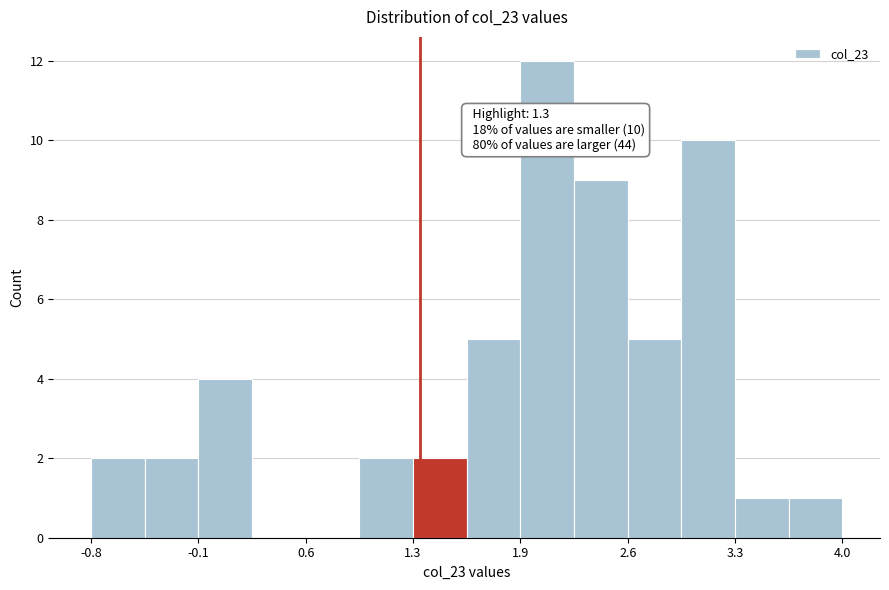

Read against the x-axis, roughly where is the centre of the tallest bar?

2.1